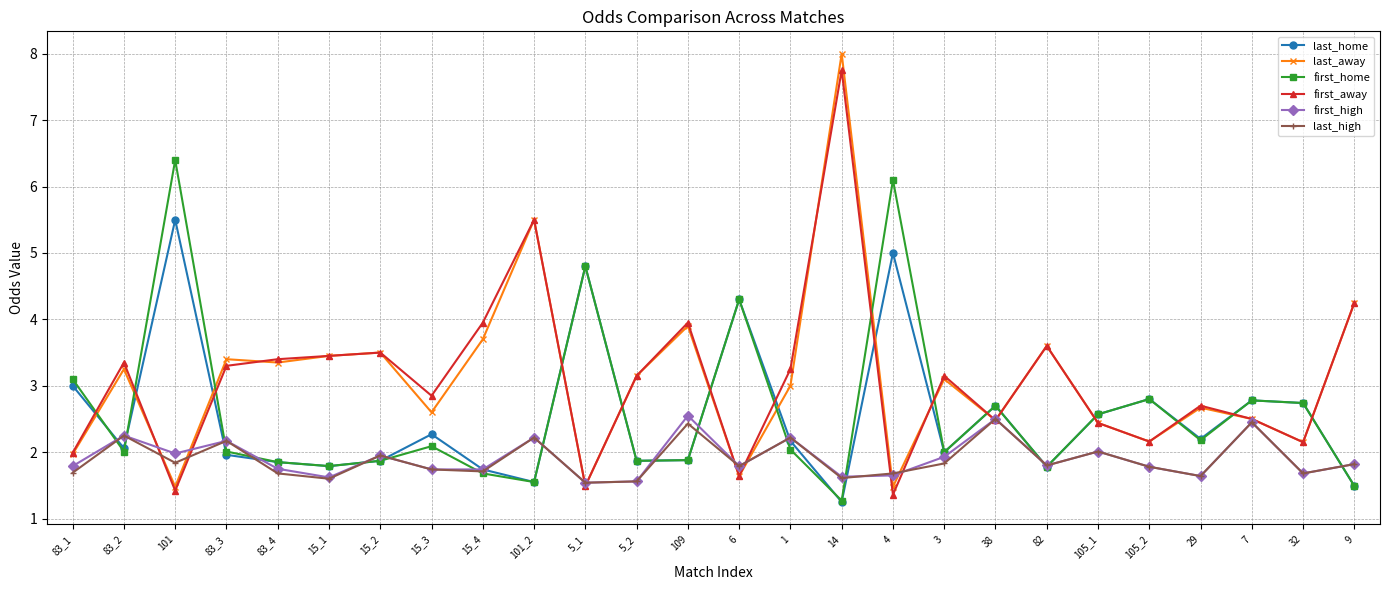

What is the total value across all series at 82?

14.4